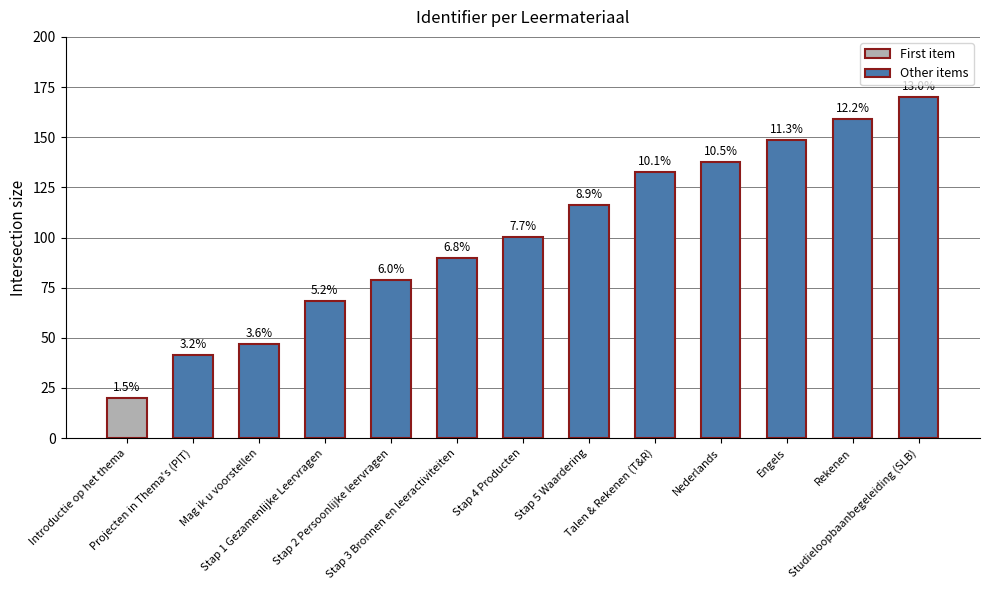

List the labels in order of value, largest first.

Studieloopbaanbegeleiding (SLB), Rekenen, Engels, Nederlands, Talen & Rekenen (T&R), Stap 5 Waardering, Stap 4 Producten, Stap 3 Bronnen en leeractiviteiten, Stap 2 Persoonlijke leervragen, Stap 1 Gezamenlijke Leervragen, Mag ik u voorstellen, Projecten in Thema's (PIT), Introductie op het thema